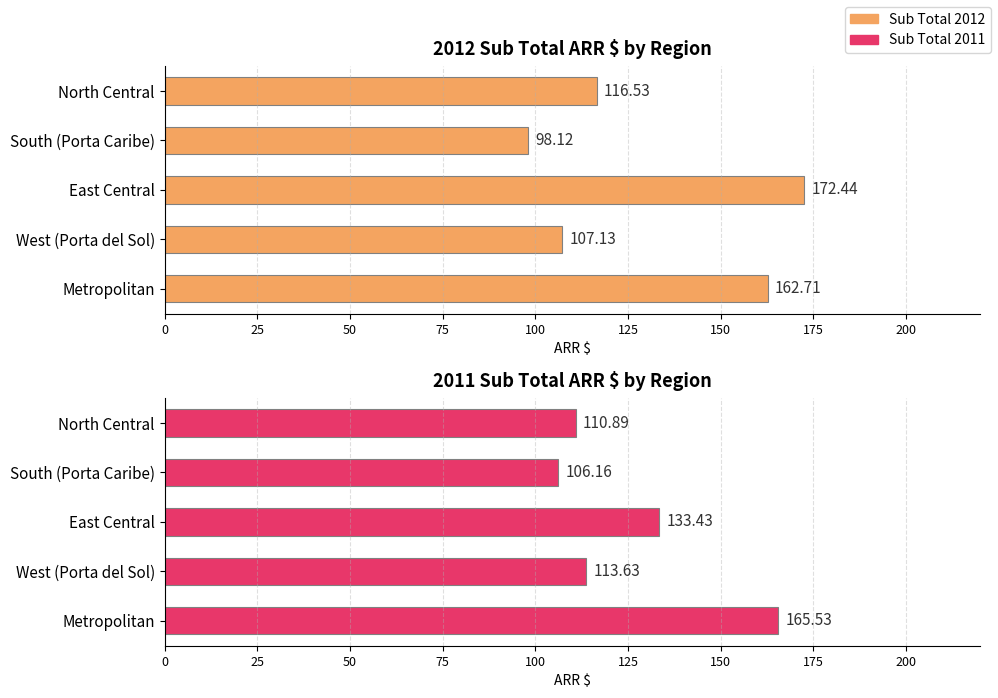

What is the sum of all Sub Total 2011 ARR $ values?

629.6